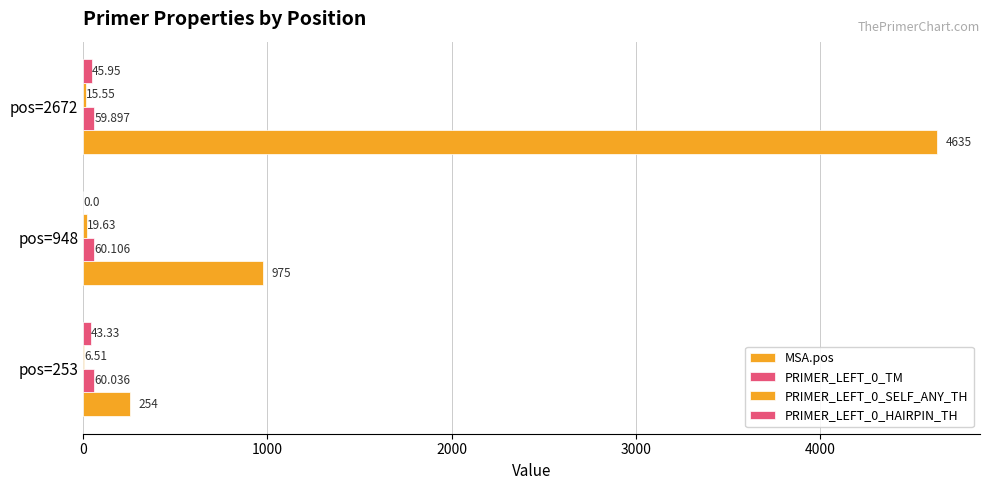

Rank the series by their maximum value, from highest to lowest.

MSA.pos, PRIMER_LEFT_0_TM, PRIMER_LEFT_0_HAIRPIN_TH, PRIMER_LEFT_0_SELF_ANY_TH